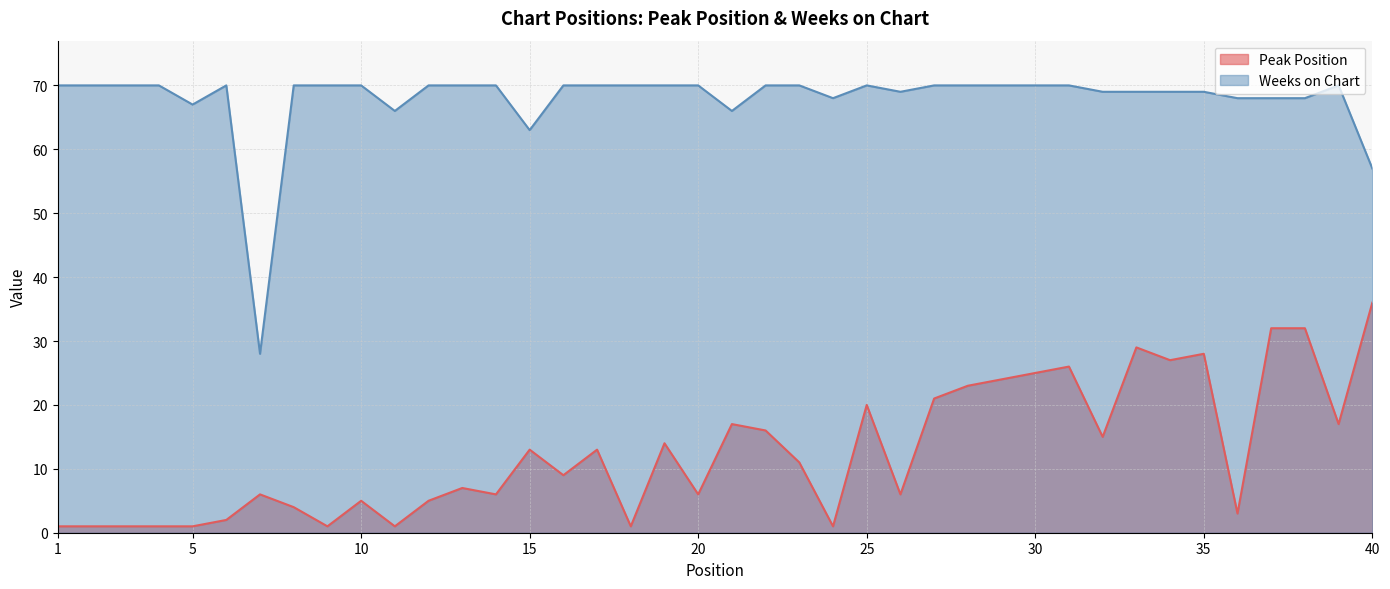

Which has a higher value, 18 or 6?

6